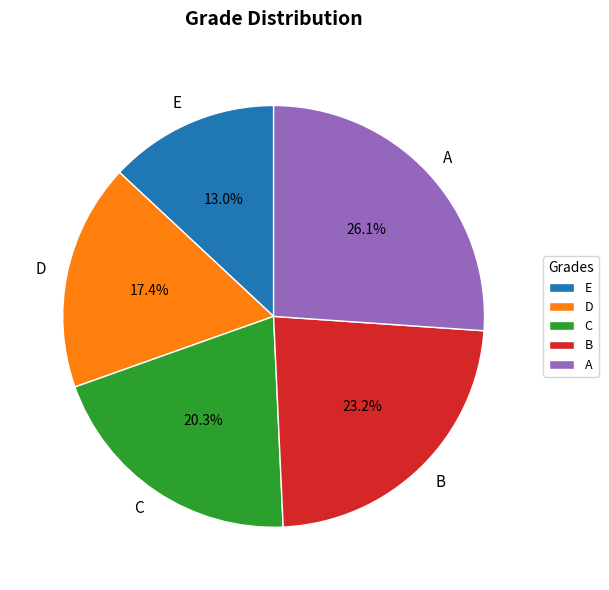

To the nearest percent, what percentage of the pie is A?

26%